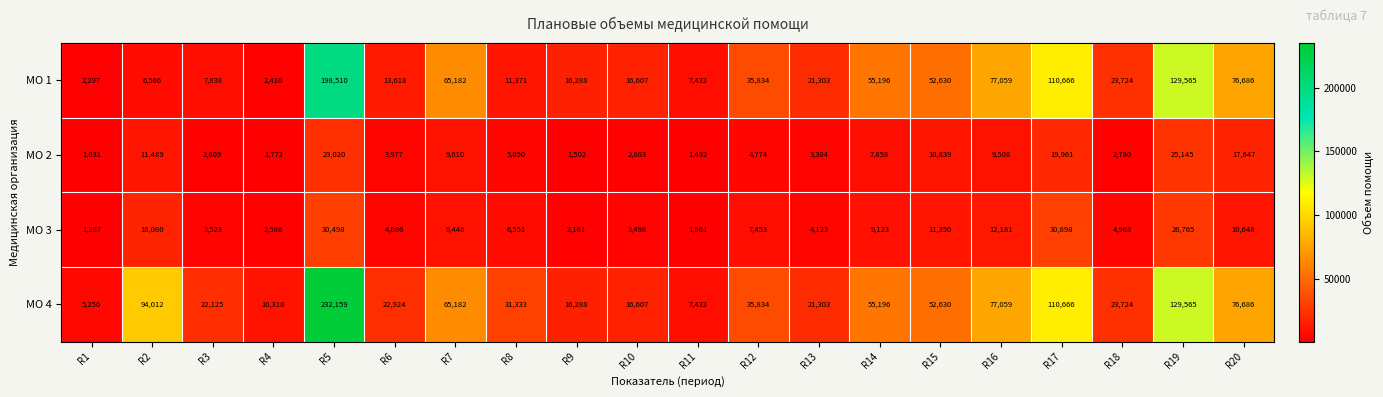

Read the МО 4 value at R3.

22125